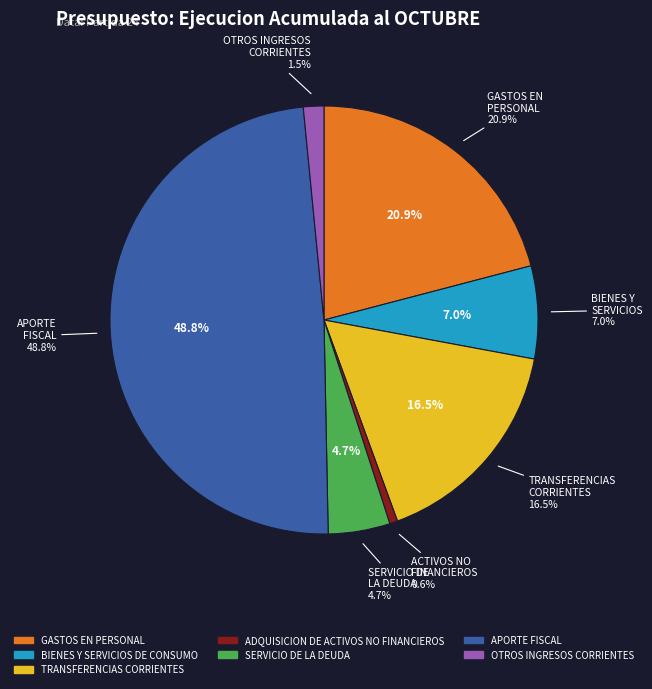

How many slices are in this pie chart?

7